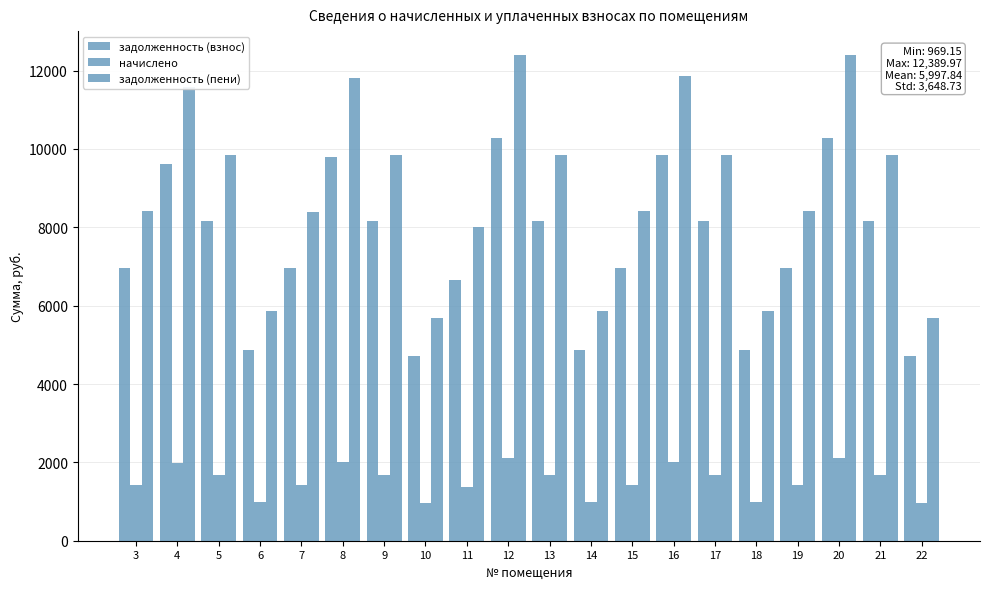

Where is начислено nearest to the value 1539?

3